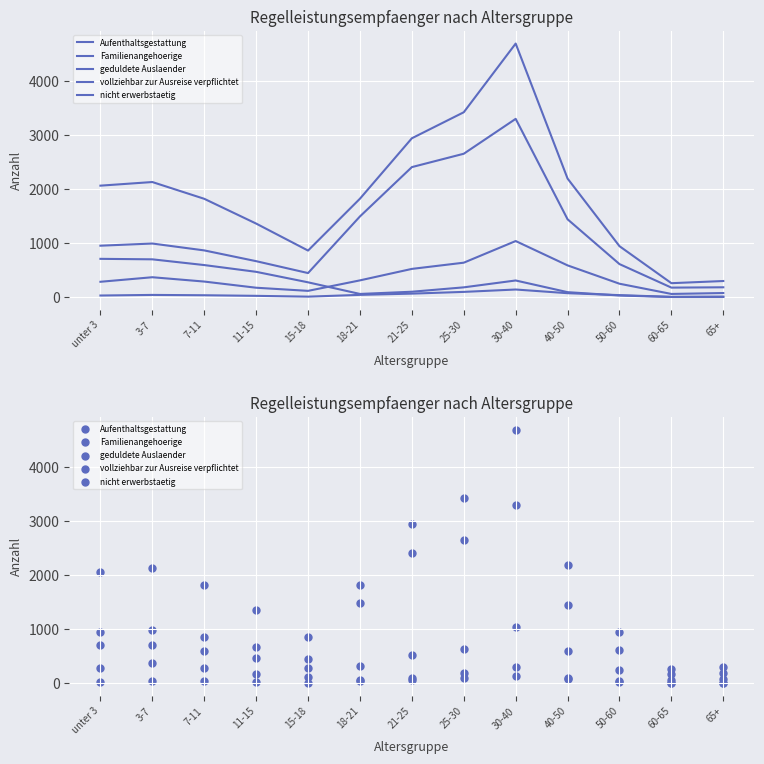

What are all the series names shown in the legend?

Aufenthaltsgestattung, Familienangehoerige, geduldete Auslaender, vollziehbar zur Ausreise verpflichtet, nicht erwerbstaetig